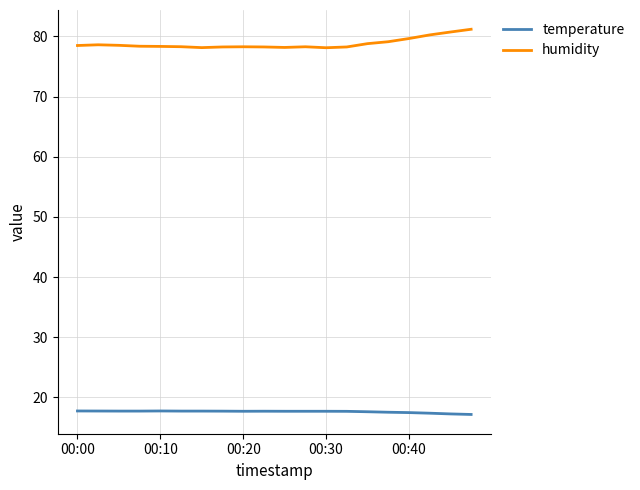

Rank the series by their maximum value, from highest to lowest.

humidity, temperature